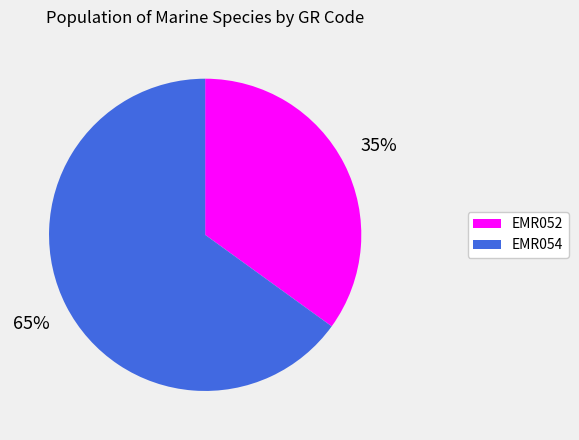

To the nearest percent, what is the difference between the EMR052 and EMR054 slice percentages?

30%